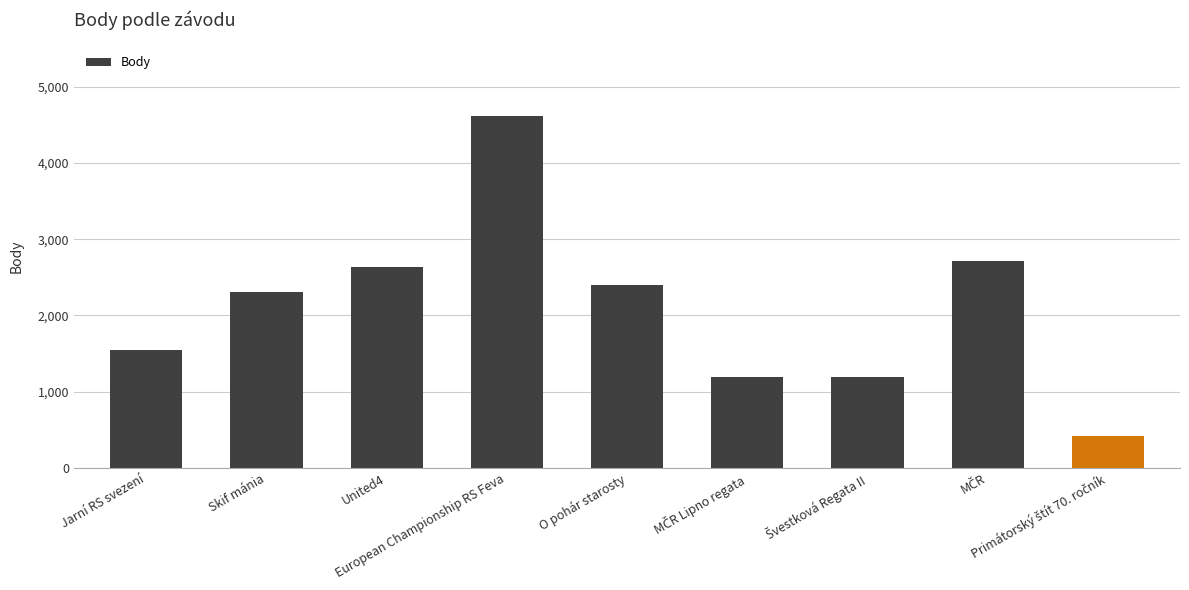

What is the maximum value shown in the chart?

4625